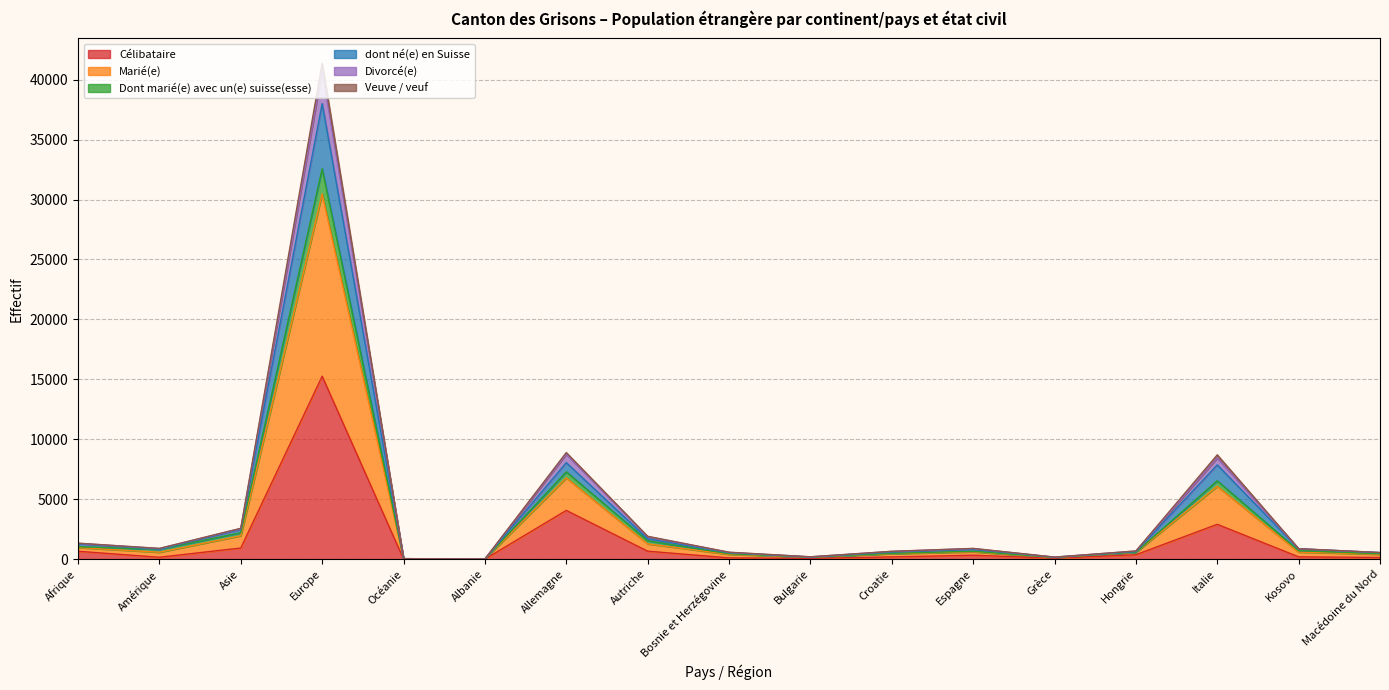

What are all the series names shown in the legend?

Célibataire, Marié(e), Dont marié(e) avec un(e) suisse(esse), dont né(e) en Suisse, Divorcé(e), Veuve / veuf